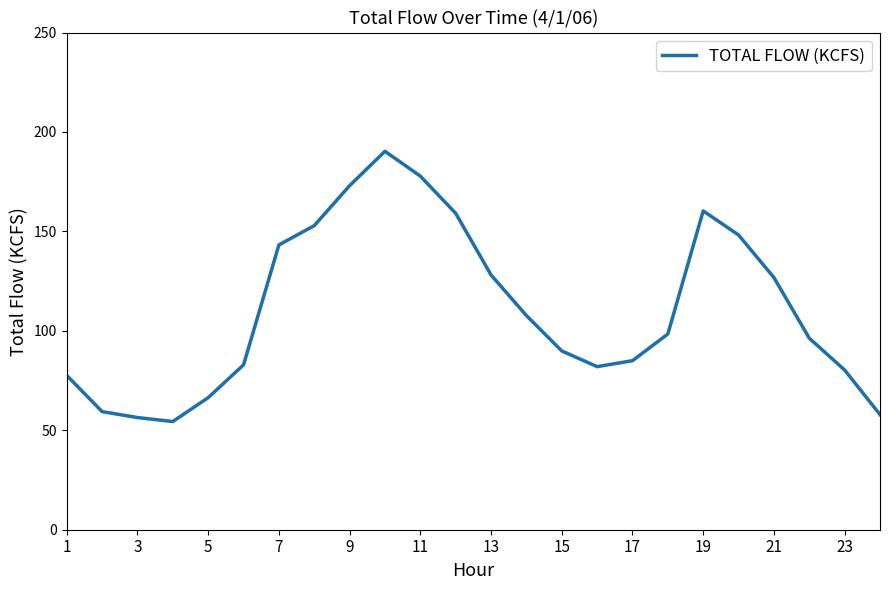

How many lines are shown in the chart?

1